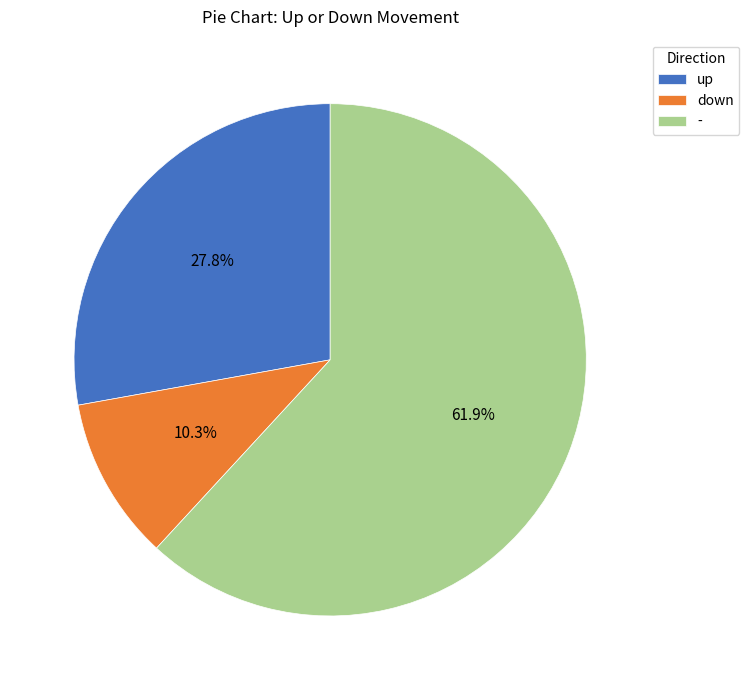

What is the ratio of the value at - to the value at down?

6.0